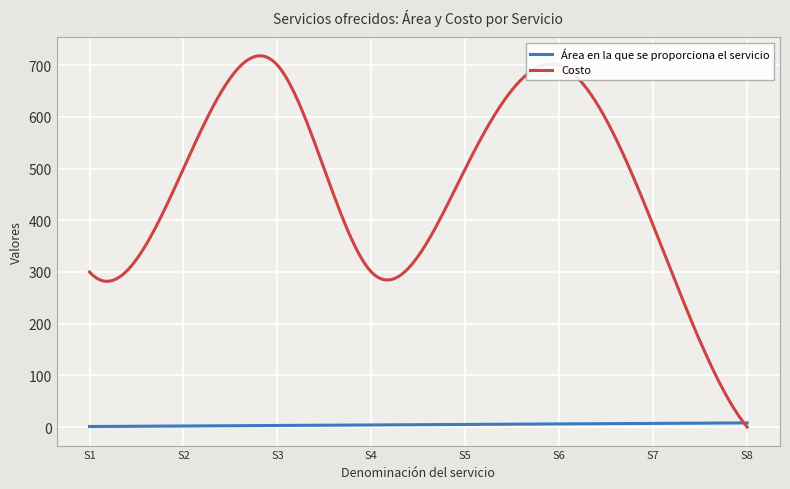

What is the maximum value for Costo?

718.1